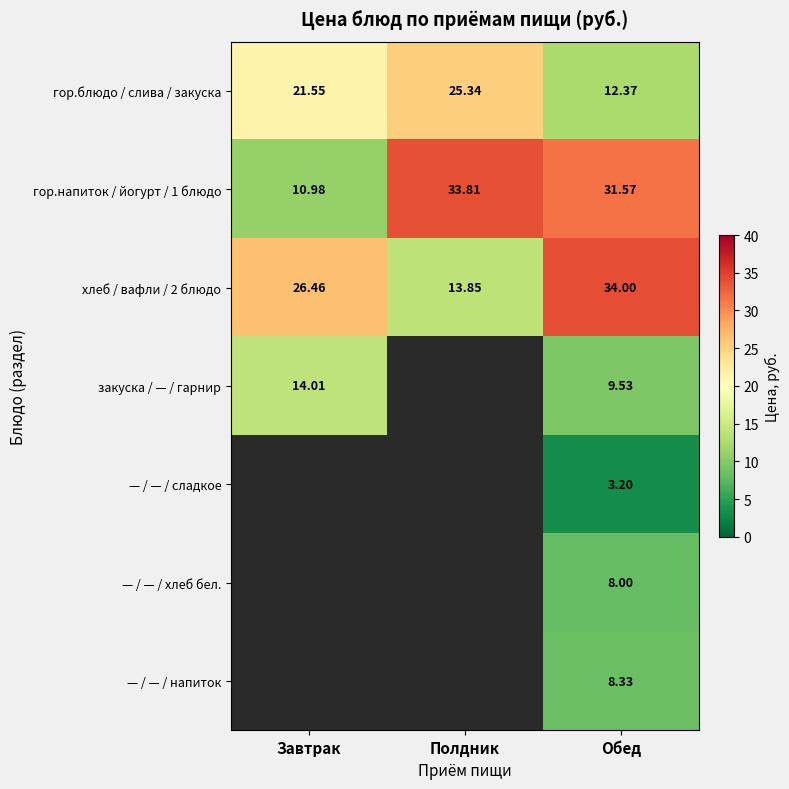

The гор.напиток / йогурт / 1 блюдо series shows 43.2 at Обед. True or false?

False